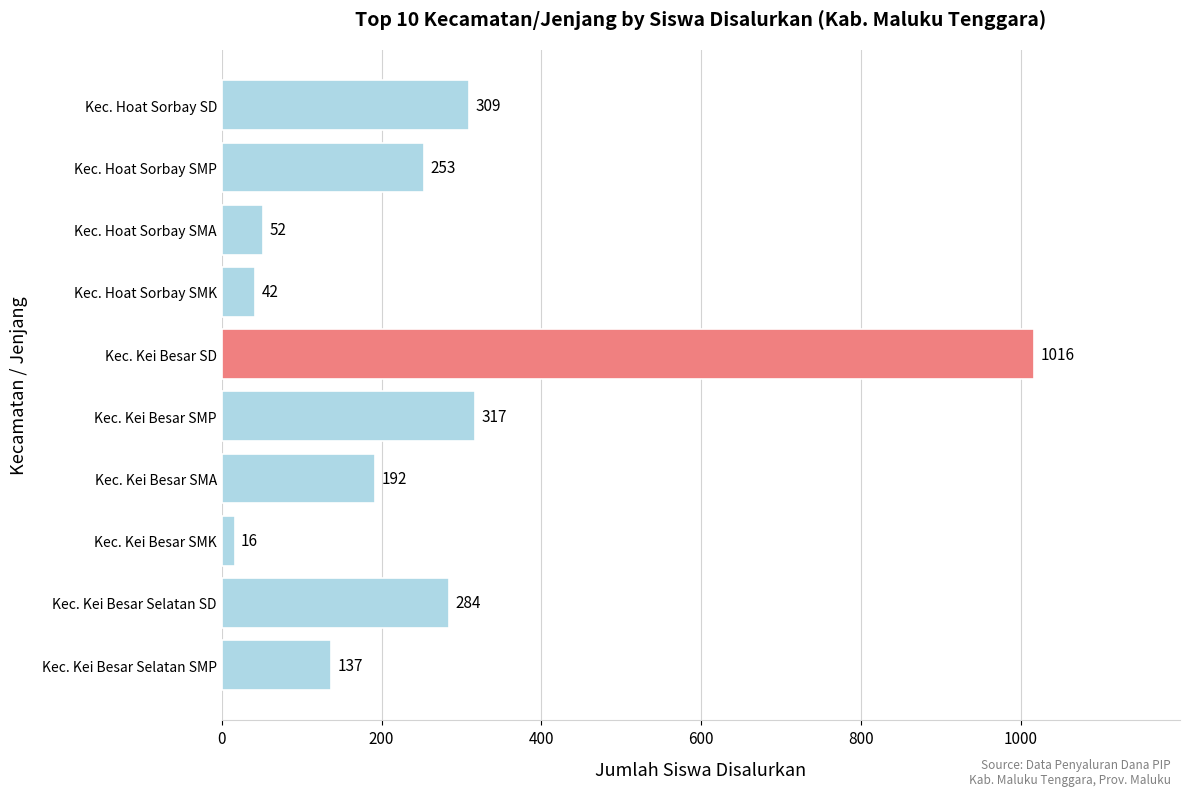

Reading bottom to top, list all the values displayed in this chart.

137	284	16	192	317	1016	42	52	253	309